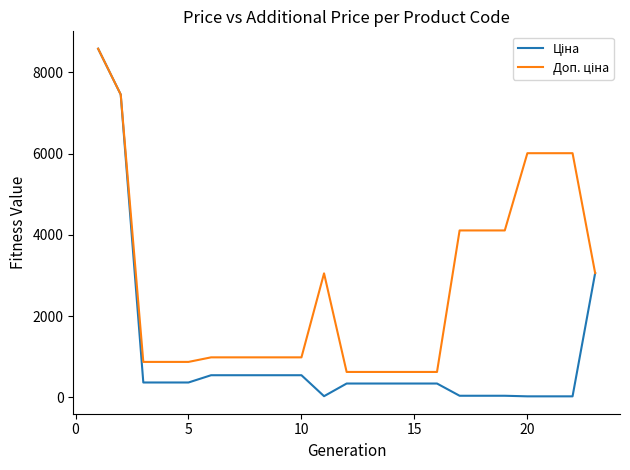

Does the chart display data point markers on the line(s)?

No